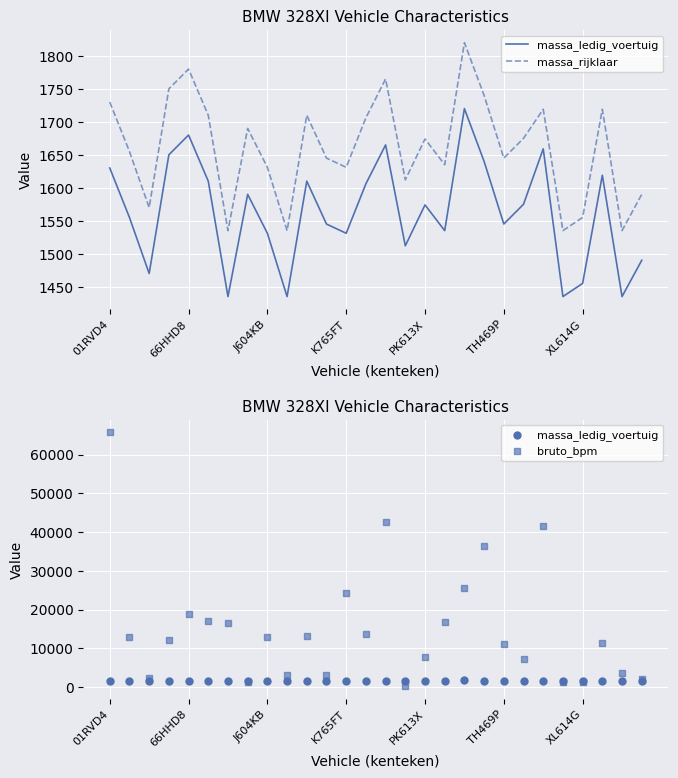

Which series has the largest total across all categories?

bruto_bpm